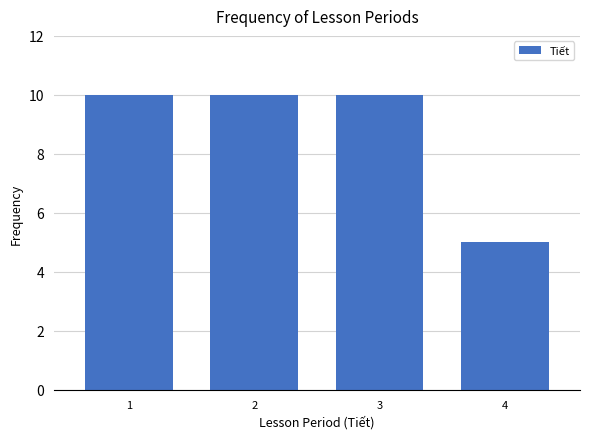

Reading right to left, extract all data points from this chart.

4=5	3=10	2=10	1=10